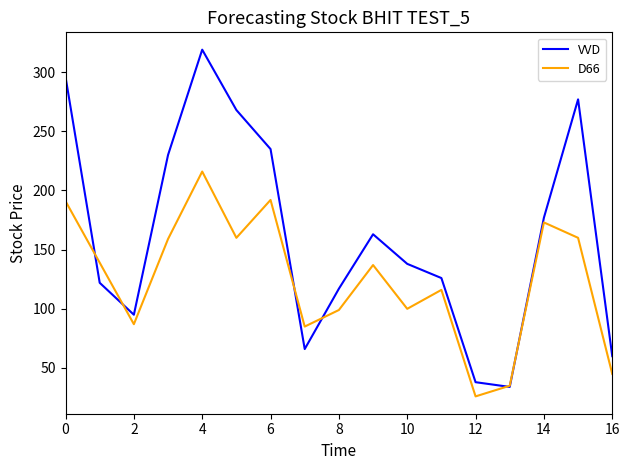

List the series in order of their overall mean, lowest first.

D66, VVD